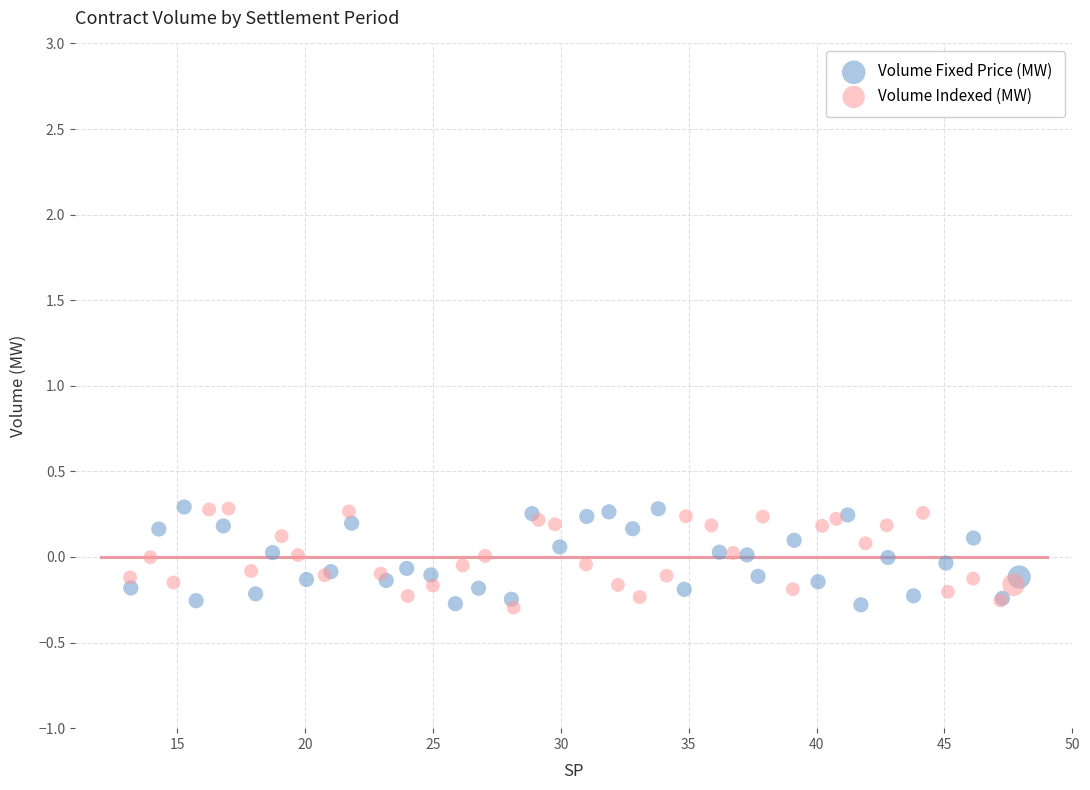

What are all the series names shown in the legend?

Volume Fixed Price (MW), Volume Indexed (MW)